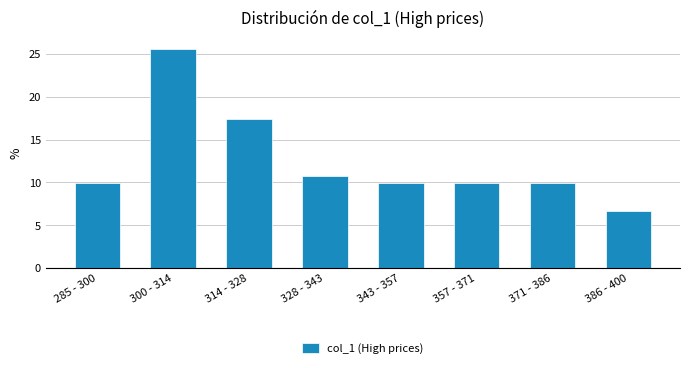

Reading right to left, what are all the values shown in this chart?

386 - 400=6.6	371 - 386=9.9	357 - 371=9.9	343 - 357=9.9	328 - 343=10.7	314 - 328=17.4	300 - 314=25.6	285 - 300=9.9